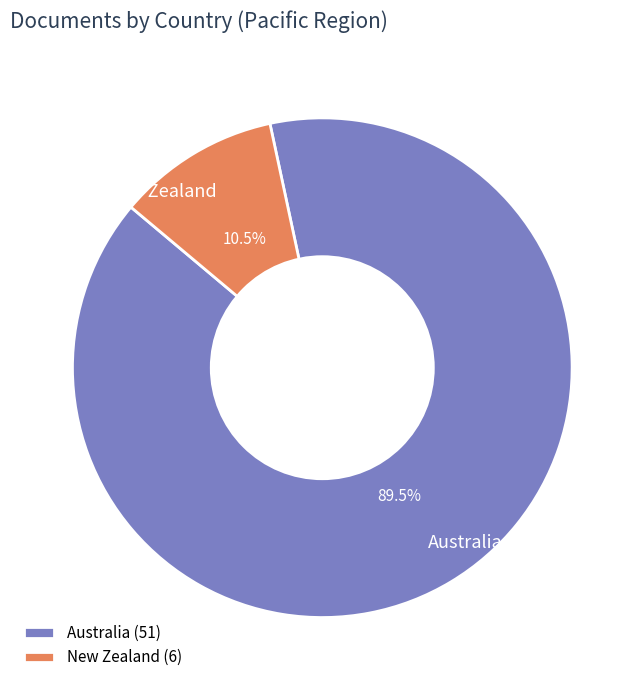

What is the total percentage of New Zealand and Australia?

100.0%